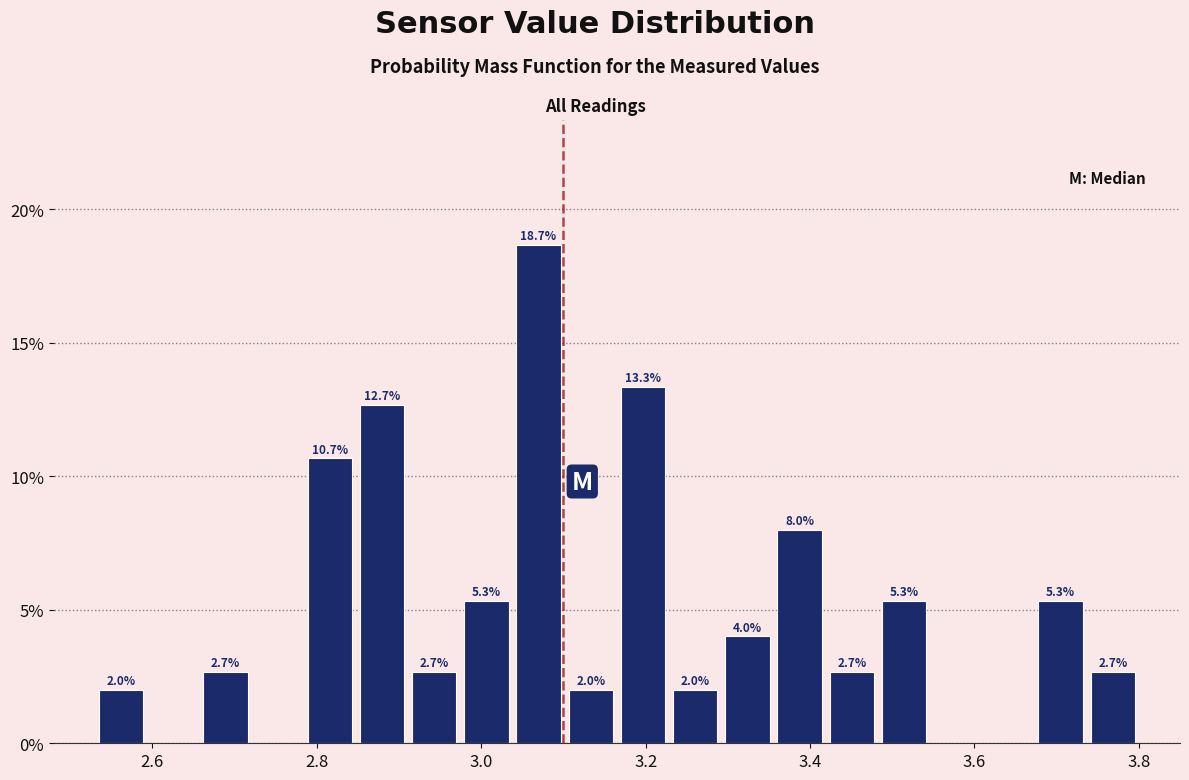

Around what value on the x-axis is the tallest bar? Give the approximate position of its centre, as read against the axis.

3.06